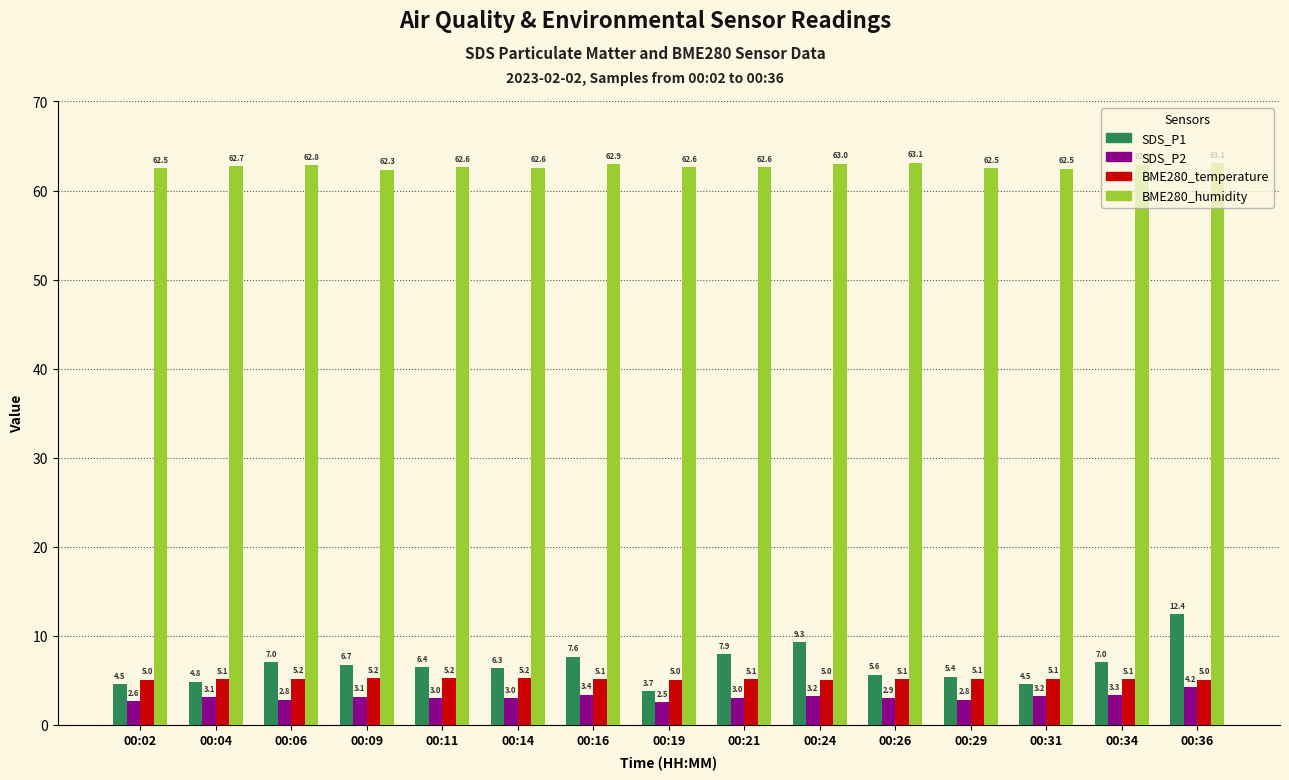

Which series changed the most between 00:34 and 00:36?

SDS_P1